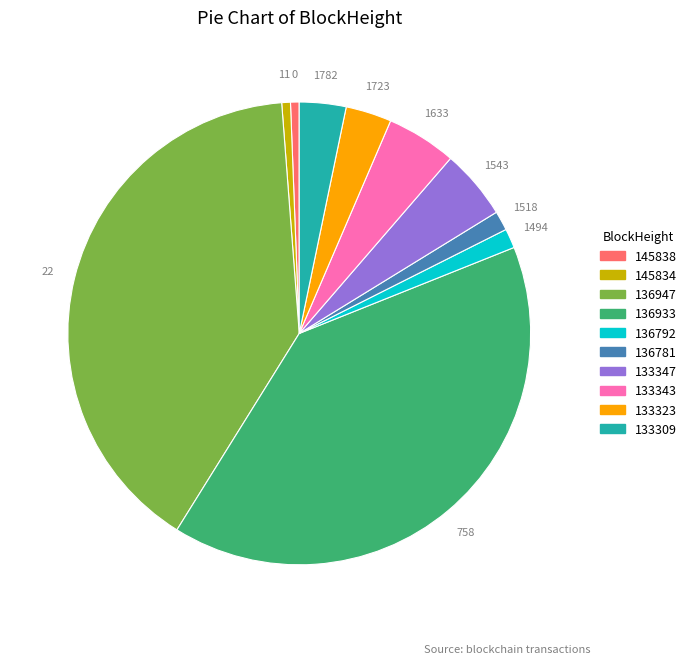

Does 136933 account for over 50% of the chart?

No